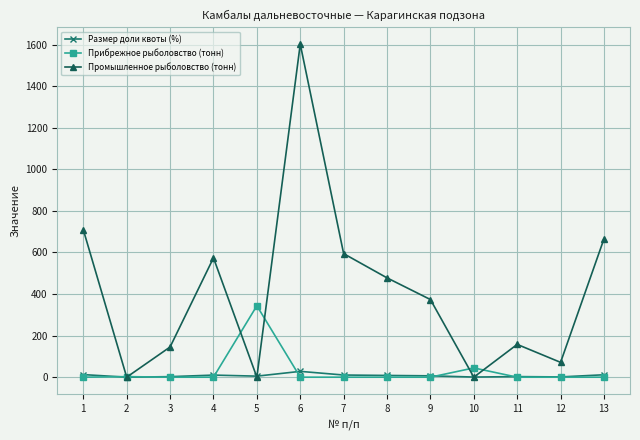

What is the spread (max minus min) of values at 11?

157.7